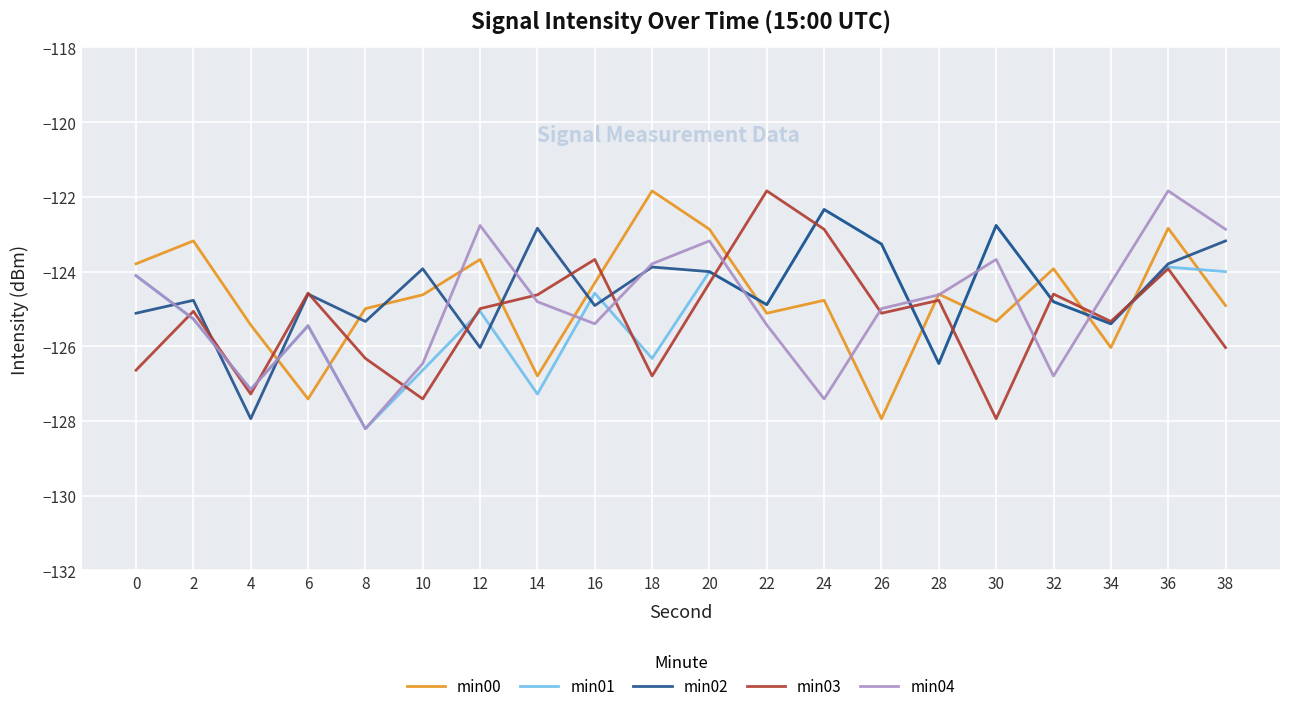

What is the sum of all min04 values?

-2498.5